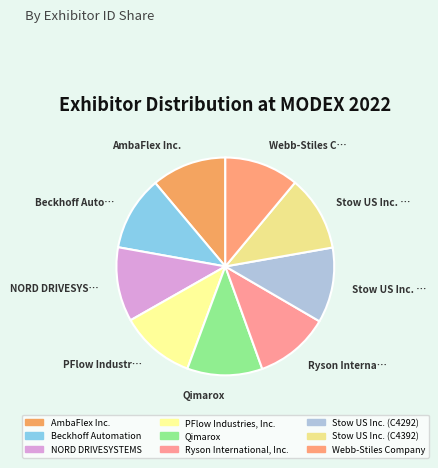

Is the sum of NORD DRIVESYSTEMS and Webb-Stiles Company greater than half?

No